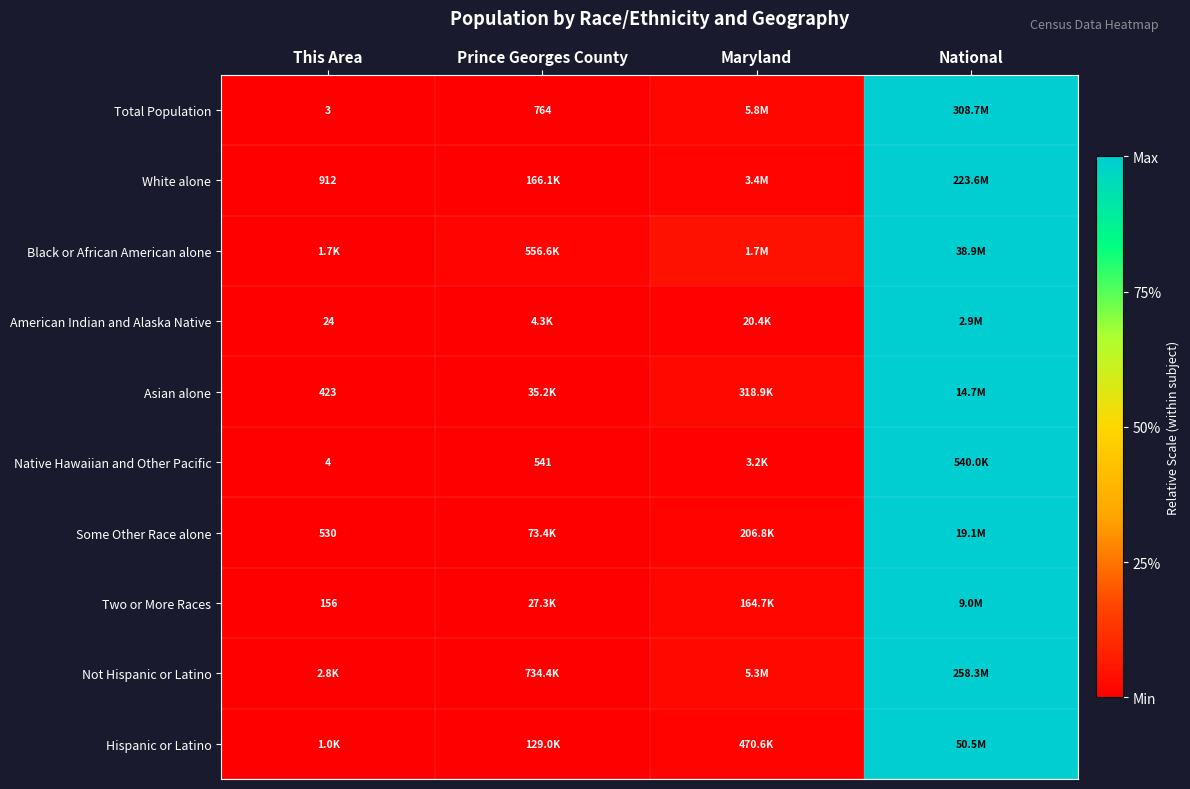

Where is Some Other Race alone nearest to the value 0?

This Area